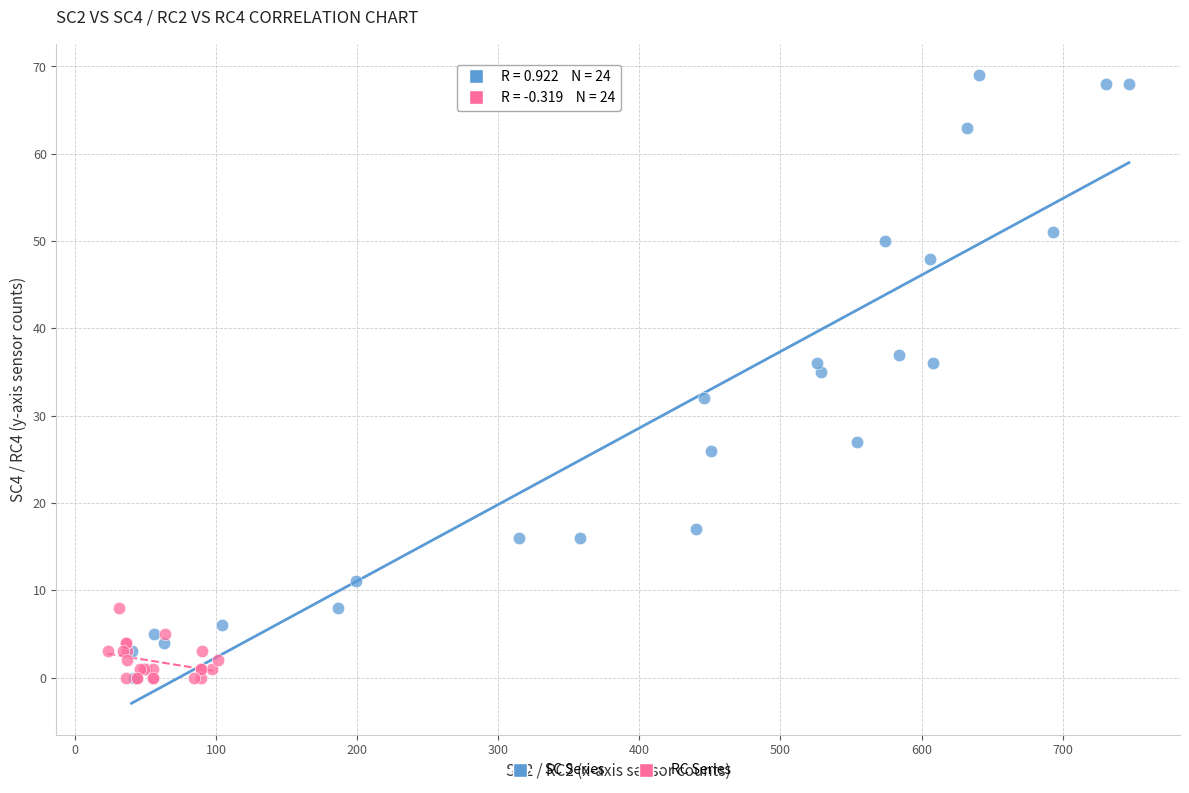

Which series reaches the maximum Y coordinate?

SC Series